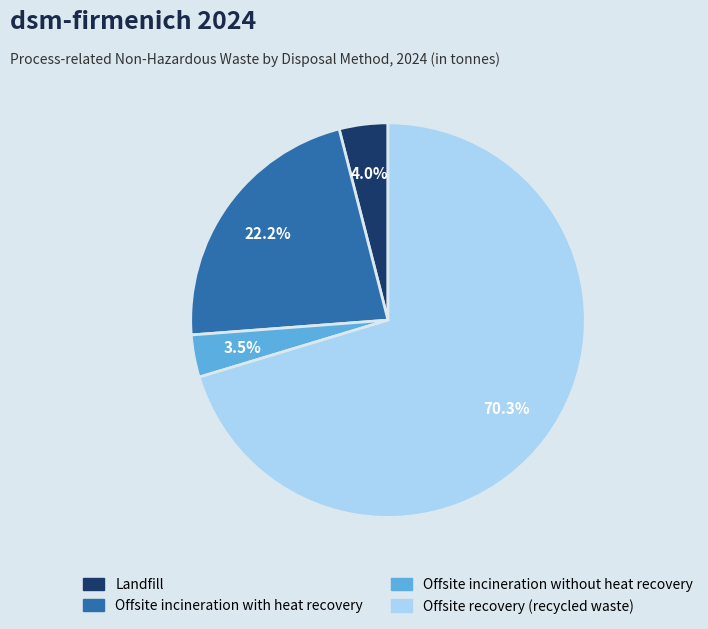

Is it true that Offsite recovery (recycled waste) is 56% of the pie?

False